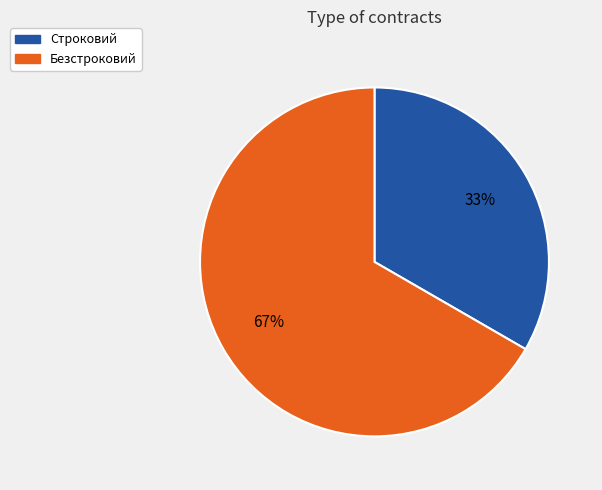

Which has a higher value, Безстроковий or Строковий?

Безстроковий